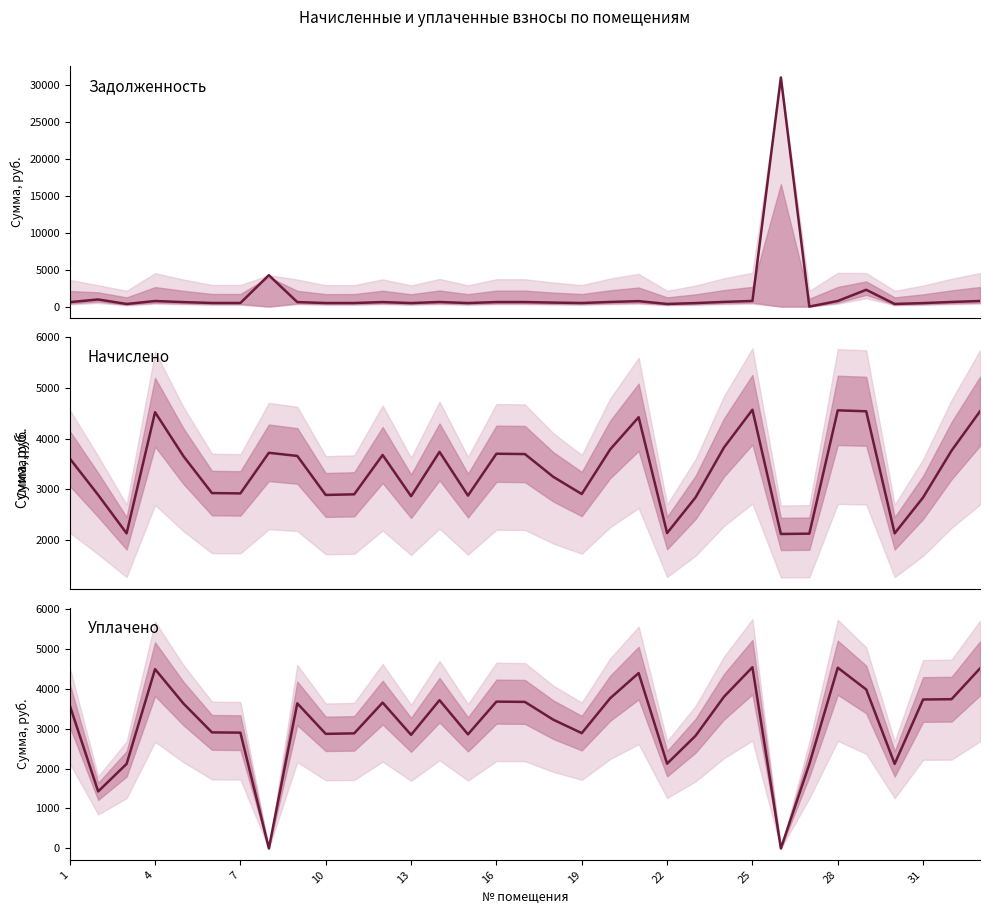

What is the difference between the maximum and minimum values in the начислено series?

2450.1